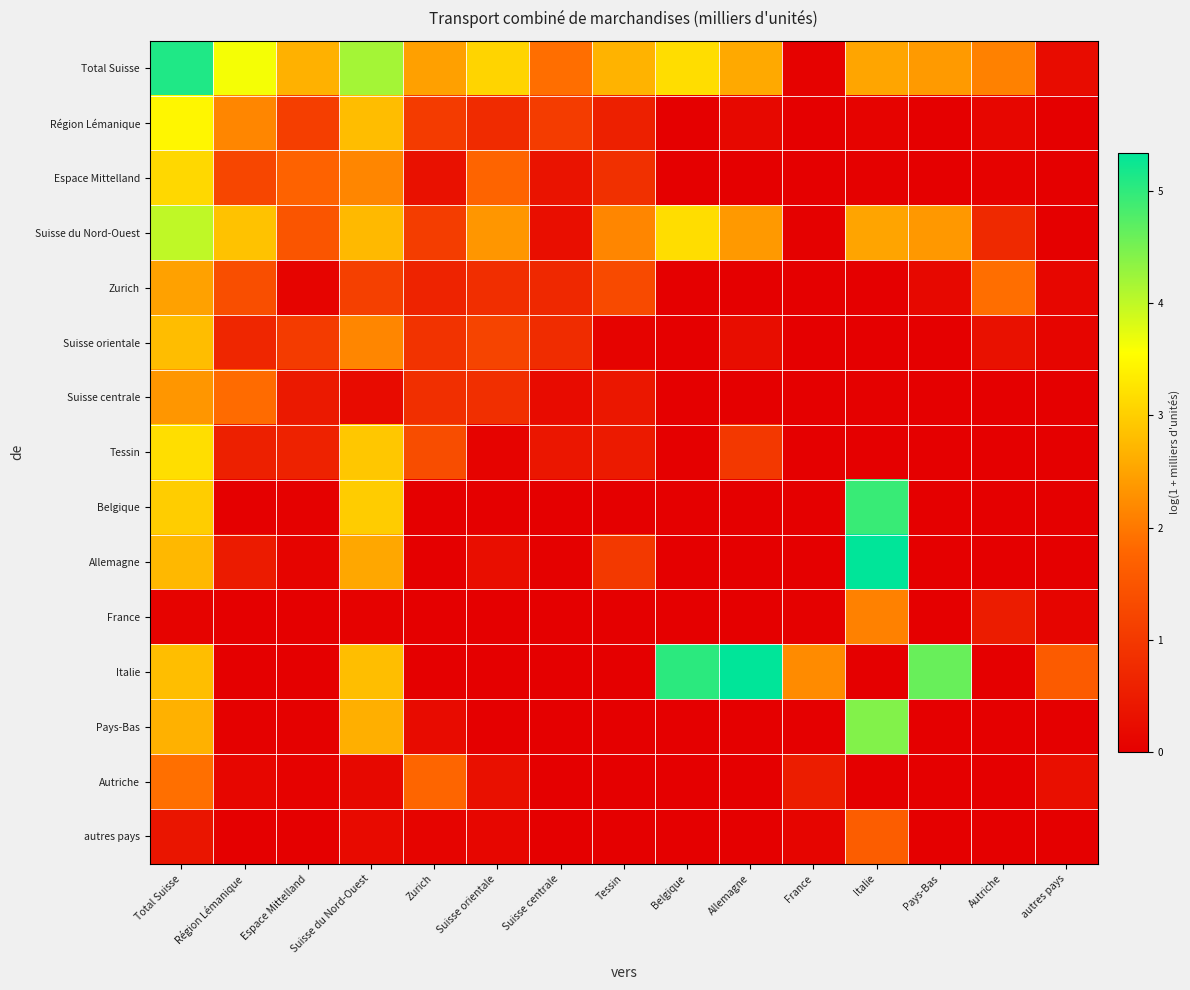

At which category is the sum across all series the highest?

Total Suisse